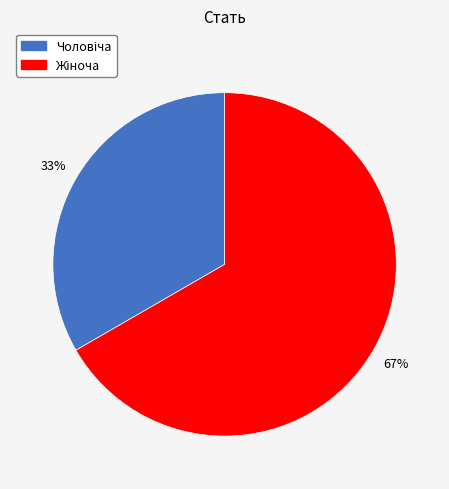

Is there any slice that represents more than half of the pie?

Yes